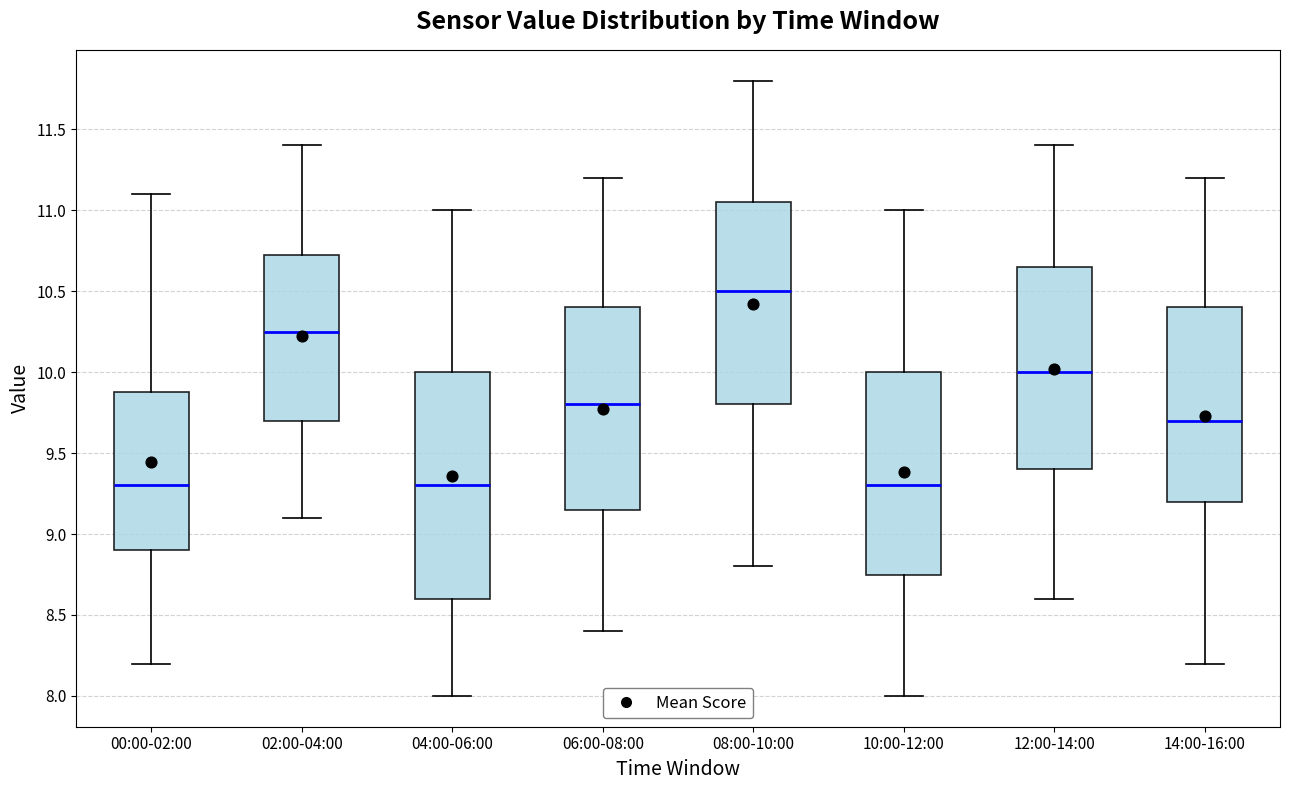

Reading left to right, read every box against the y-axis: the position of its median line, the range the box covers, and the ends of its whiskers. The values are not printed on the chart, so give them approximately, as read against the axis.

00:00-02:00: median 9.30, box 8.90 to 9.90, whiskers 8.20 to 11.10
02:00-04:00: median 10.25, box 9.70 to 10.75, whiskers 9.10 to 11.40
04:00-06:00: median 9.30, box 8.60 to 10.00, whiskers 8.00 to 11.00
06:00-08:00: median 9.80, box 9.15 to 10.40, whiskers 8.40 to 11.20
08:00-10:00: median 10.50, box 9.80 to 11.05, whiskers 8.80 to 11.80
10:00-12:00: median 9.30, box 8.75 to 10.00, whiskers 8.00 to 11.00
12:00-14:00: median 10.00, box 9.40 to 10.65, whiskers 8.60 to 11.40
14:00-16:00: median 9.70, box 9.20 to 10.40, whiskers 8.20 to 11.20